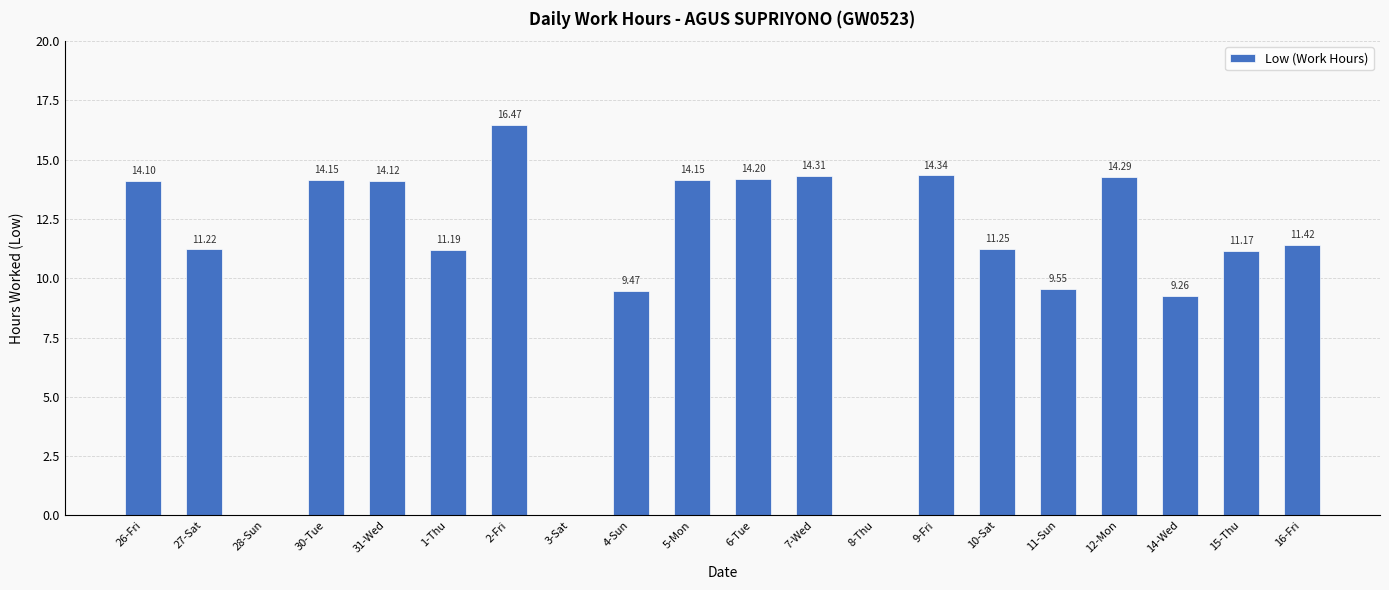

How many values are above zero?

17